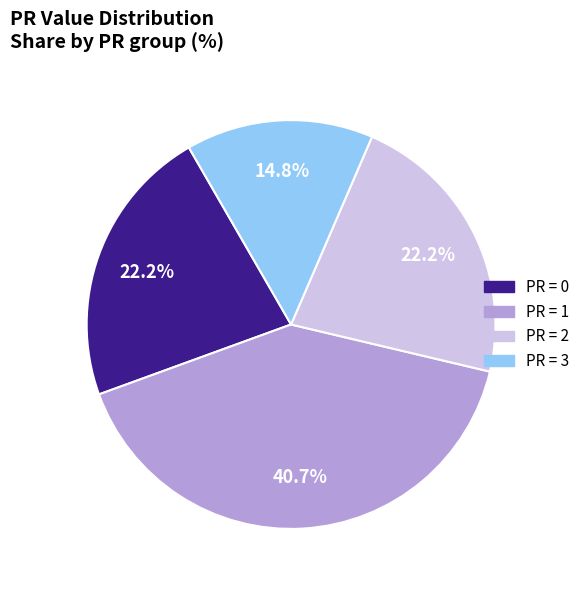

Is there any slice that represents more than half of the pie?

No